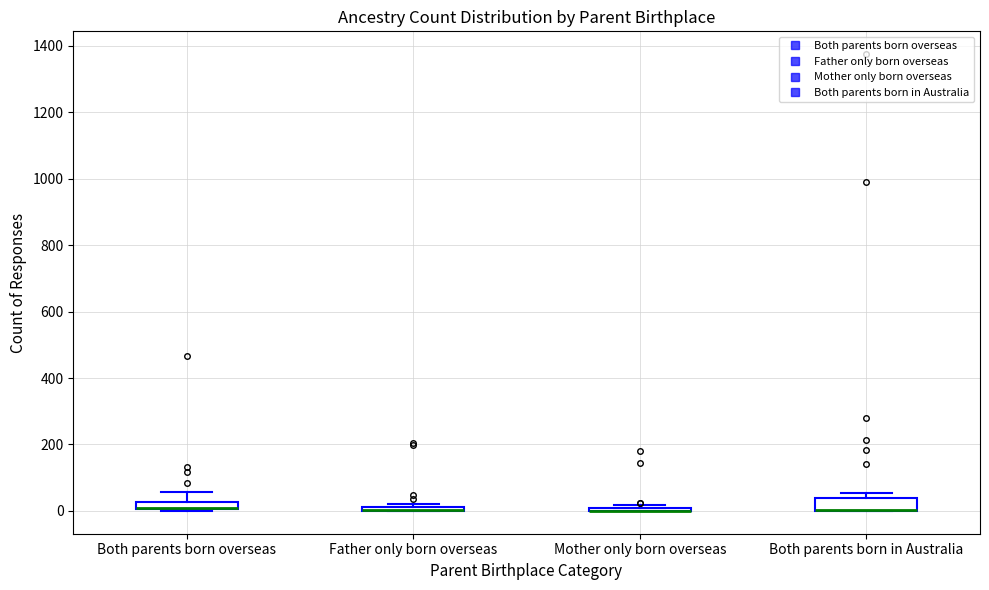

Where does the upper whisker of the box for Both parents born overseas end on the y-axis? The values are not printed on the chart, so give them approximately, as read against the axis.

60